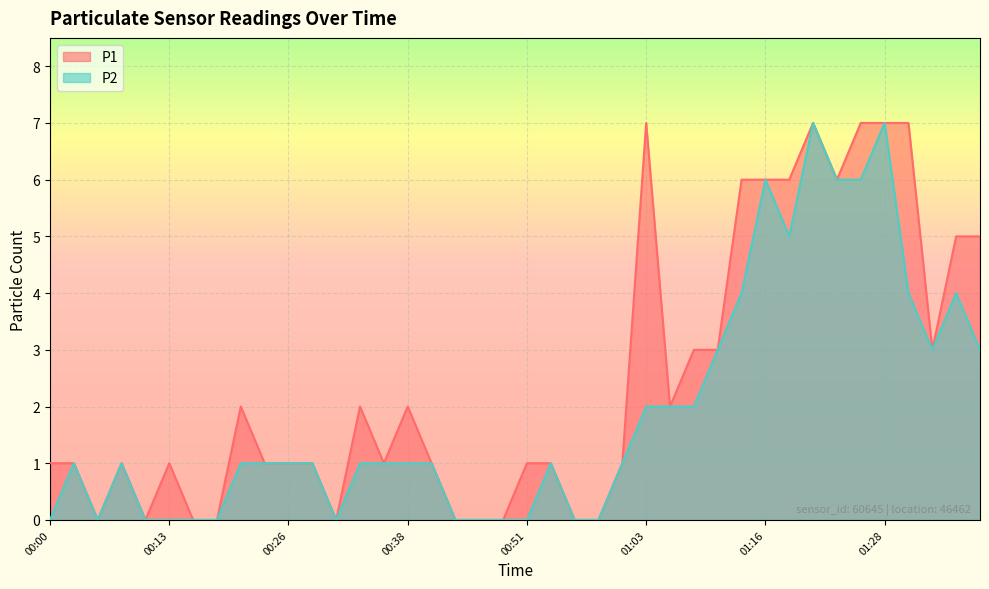

True or false: P2 has more than 1 interior local peaks.

True